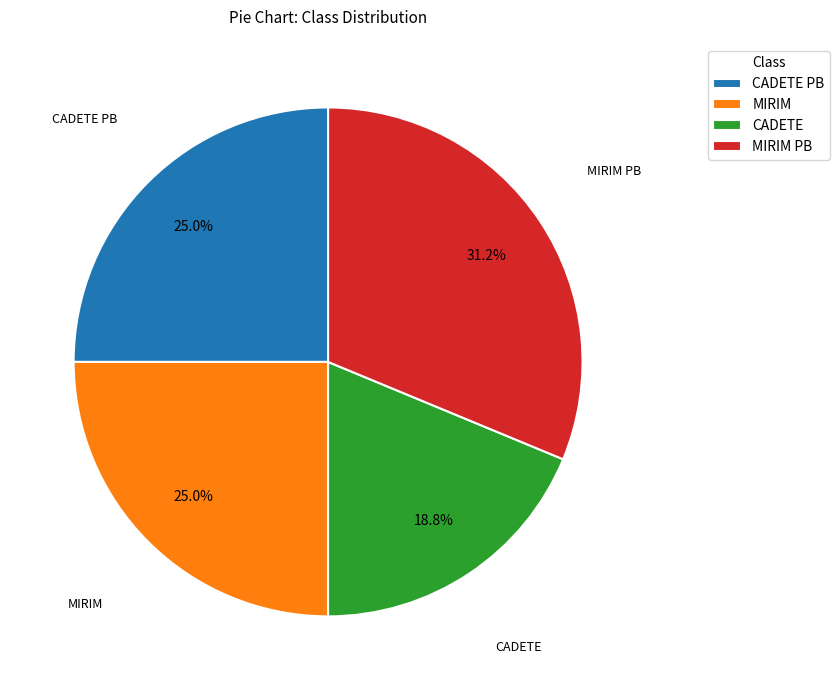

Is there any slice that represents more than half of the pie?

No